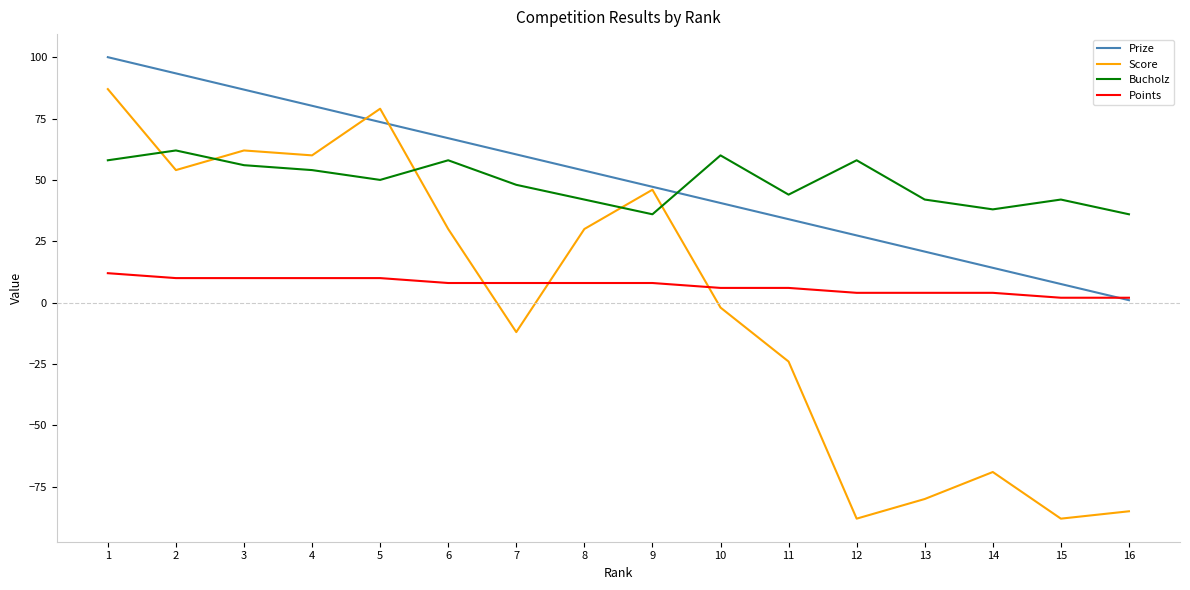

What is the spread (max minus min) of values at 4?

70.2